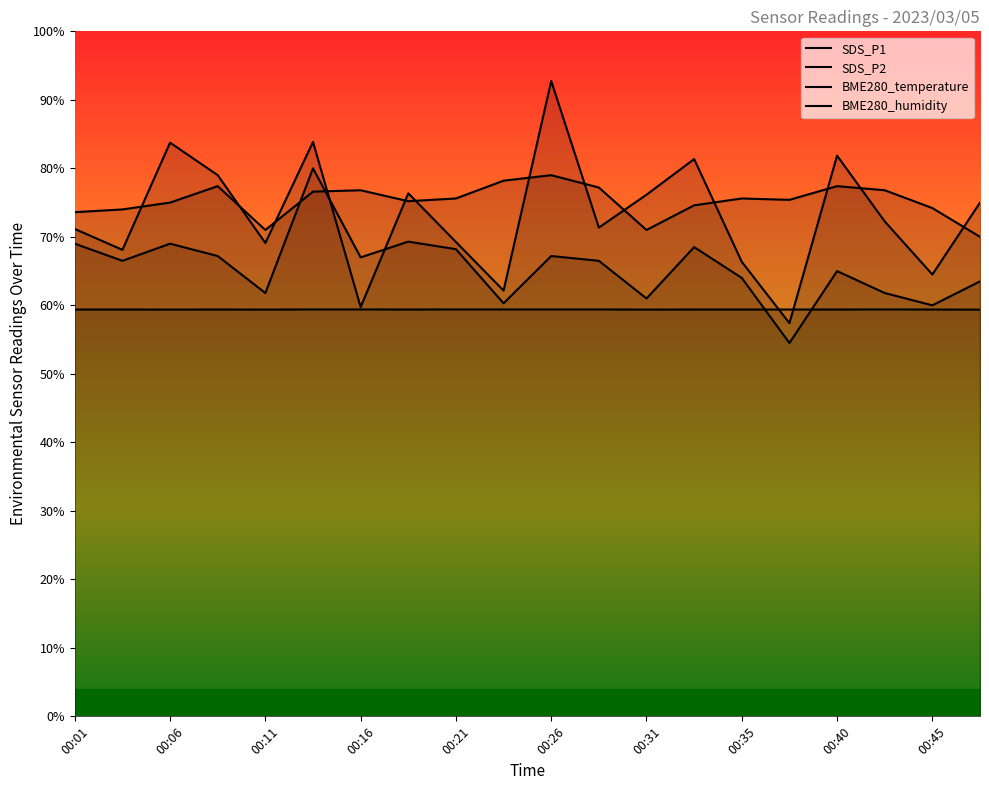

What is the total value across all series at 00:26?

298.4